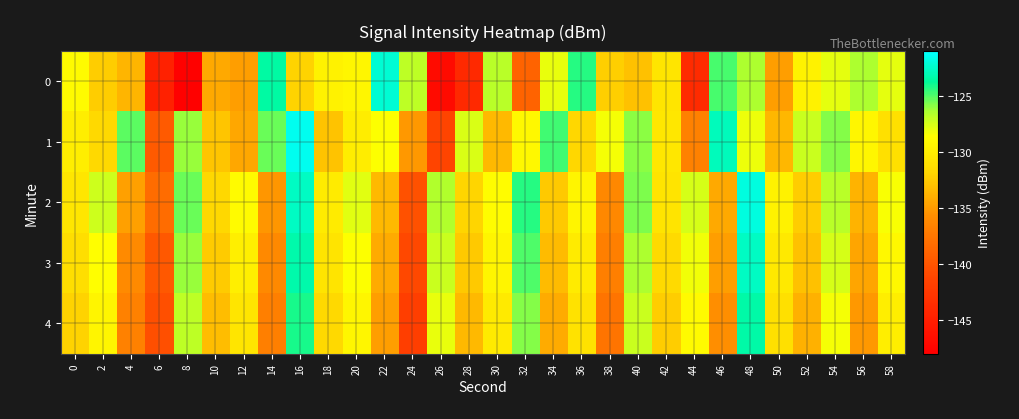

At 2, list the series in order from smallest to largest.

0, 1, 4, 3, 2